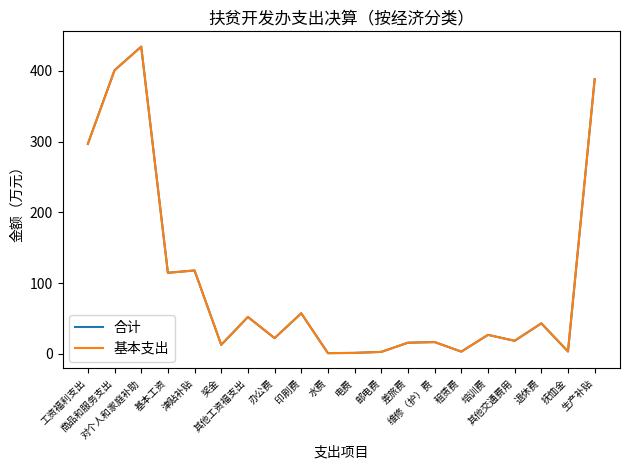

Reading left to right, transcribe all the data shown in this chart.

合计: 工资福利支出=296.9	商品和服务支出=401.0	对个人和家庭补助=434.4	基本工资=114.5	津贴补贴=117.8	奖金=12.6	其他工资福支出=52.0	办公费=22.1	印刷费=57.2	水费=0.8	电费=1.2	邮电费=2.6	差旅费=15.6	维修（护）费=16.5	租赁费=3.0	培训费=26.7	其他交通费用=18.3	退休费=43.0	抚恤金=3.2	生产补贴=388.2
基本支出: 工资福利支出=296.9	商品和服务支出=401.0	对个人和家庭补助=434.4	基本工资=114.5	津贴补贴=117.8	奖金=12.6	其他工资福支出=52.0	办公费=22.1	印刷费=57.2	水费=0.8	电费=1.2	邮电费=2.6	差旅费=15.6	维修（护）费=16.5	租赁费=3.0	培训费=26.7	其他交通费用=18.3	退休费=43.0	抚恤金=3.2	生产补贴=388.2